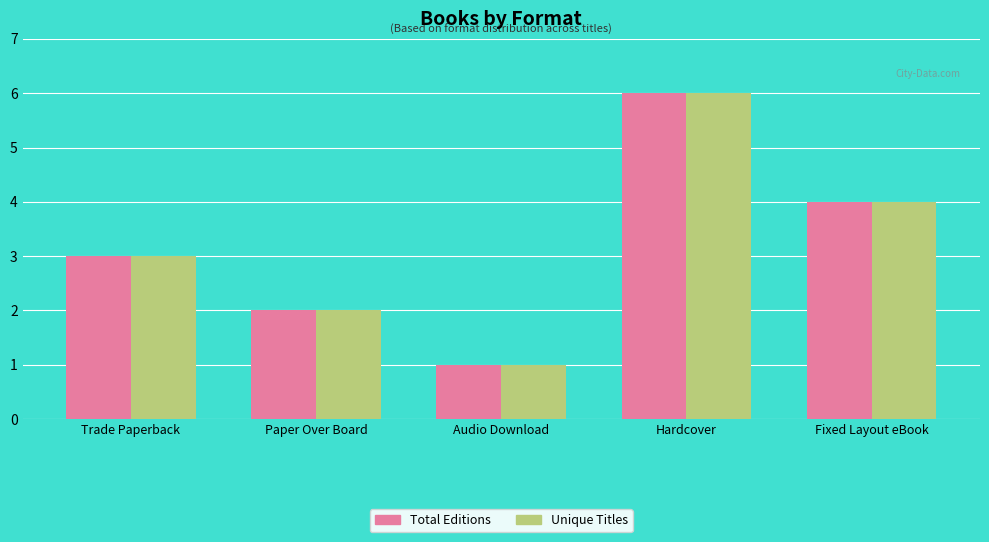

What value does the Total Editions series have at Trade Paperback?

3